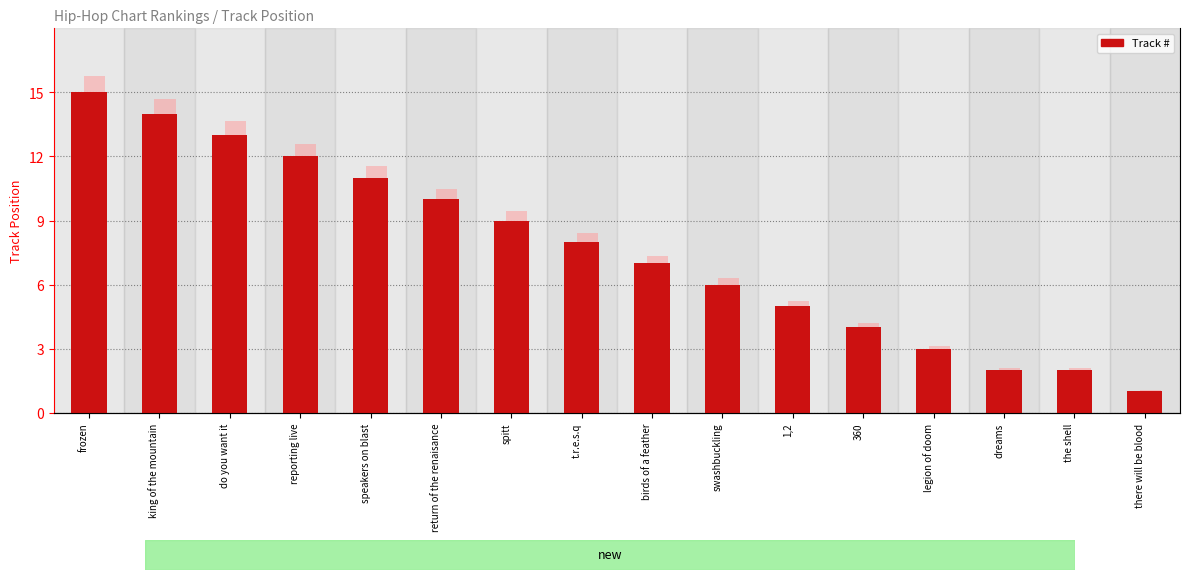

Rank the categories by value from lowest to highest.

there will be blood, dreams, the shell, legion of doom, 360, 1,2, swashbuckling, birds of a feather, t.r.e.s.q, spitt, return of the renaisance, speakers on blast, reporting live, do you want it, king of the mountain, frozen